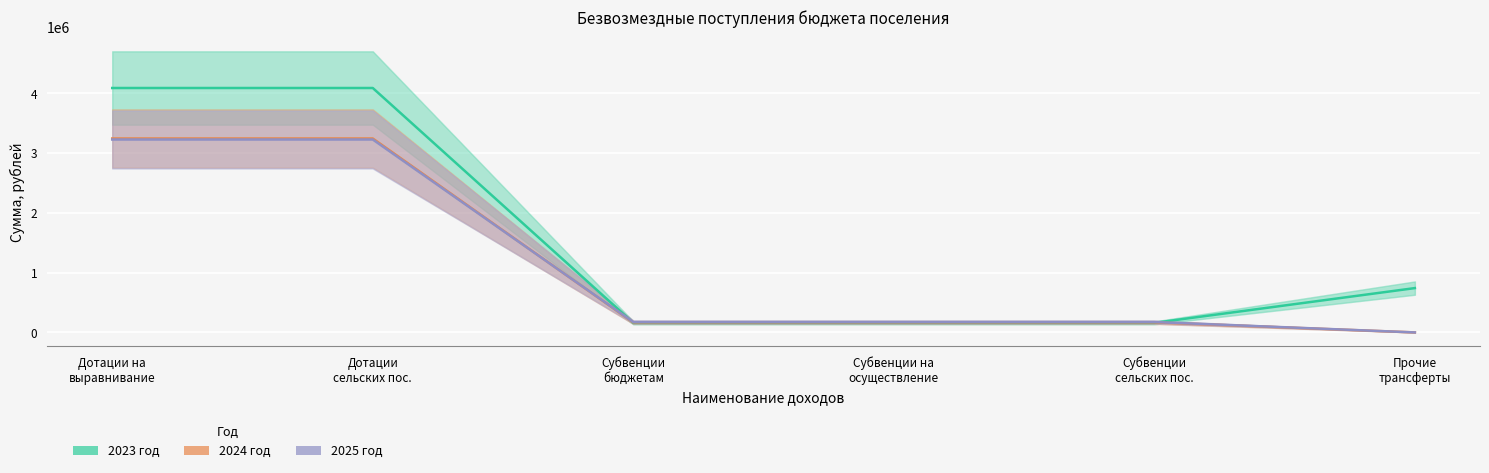

True or false: 2025 год has more than 1 points higher than both neighbors.

False